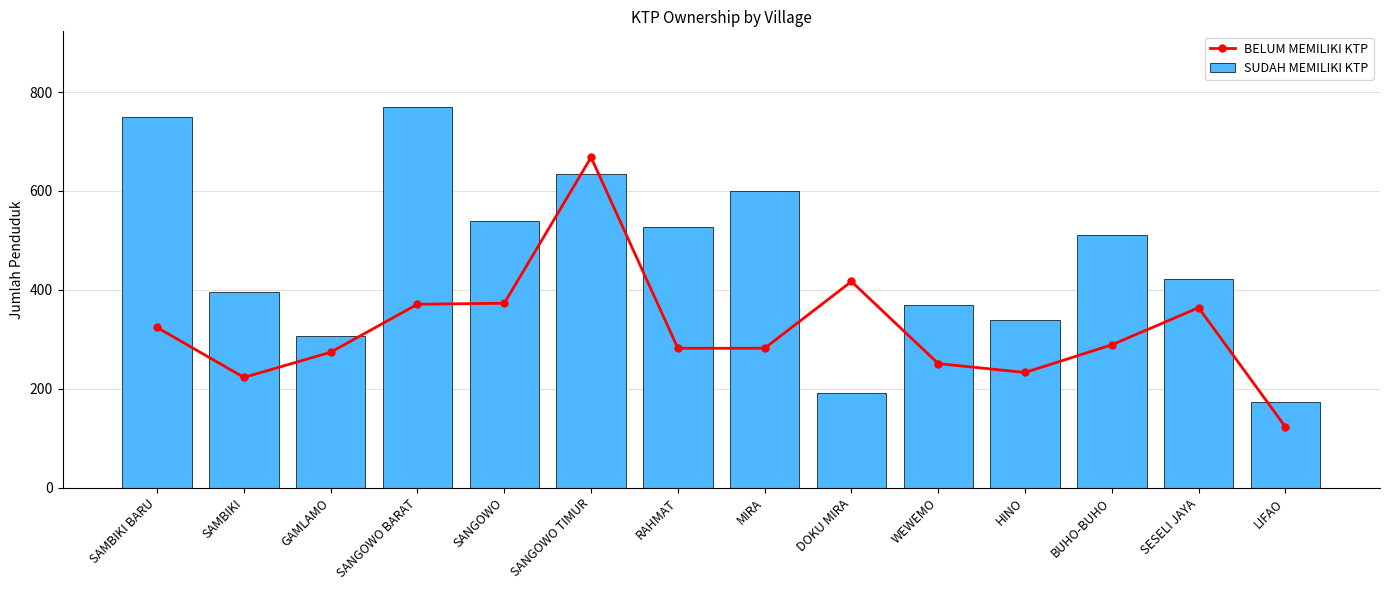

What is the label of the 3rd bar from the right?

BUHO-BUHO